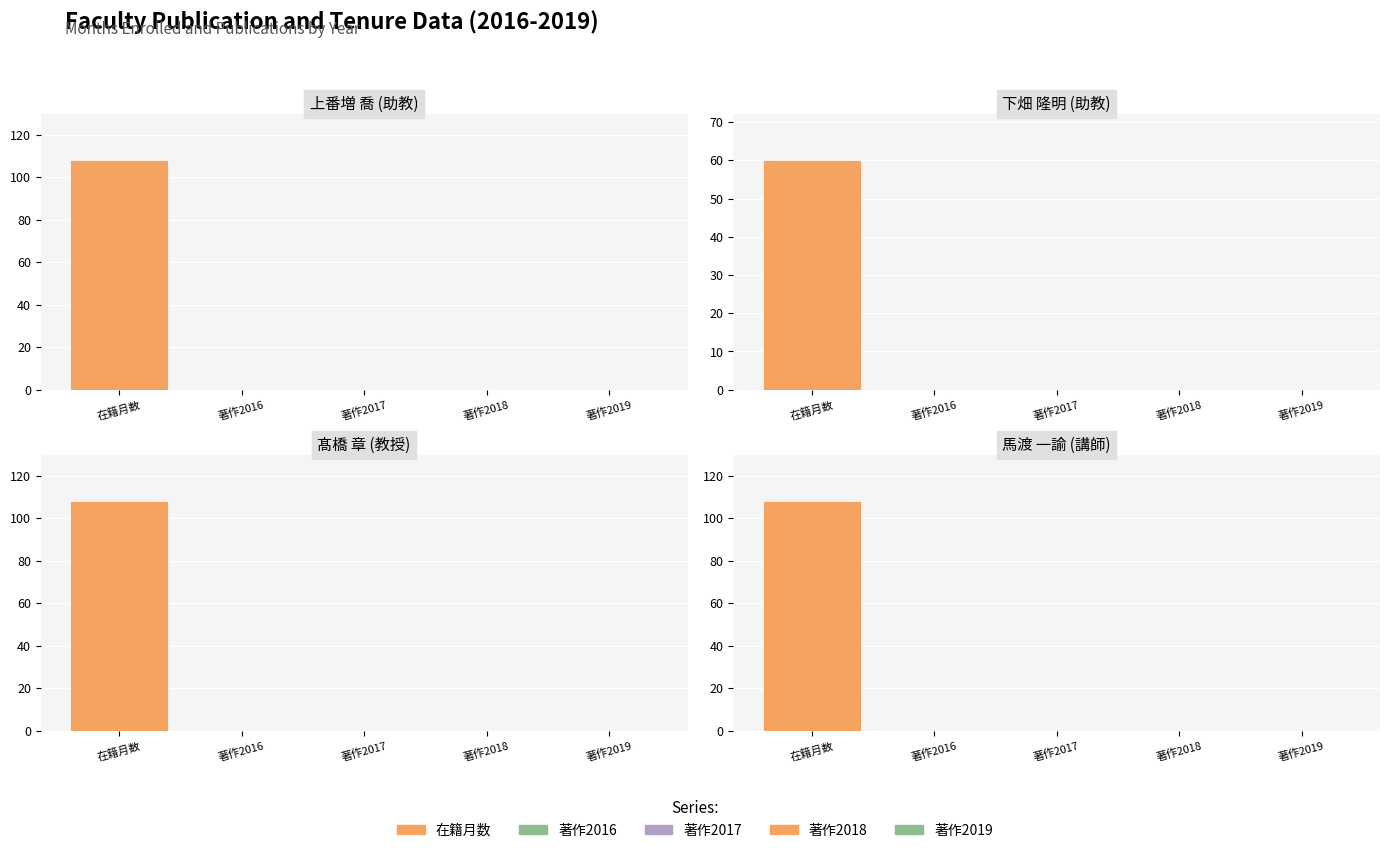

The value of 在籍月数 at 2 is 151. True or false?

False